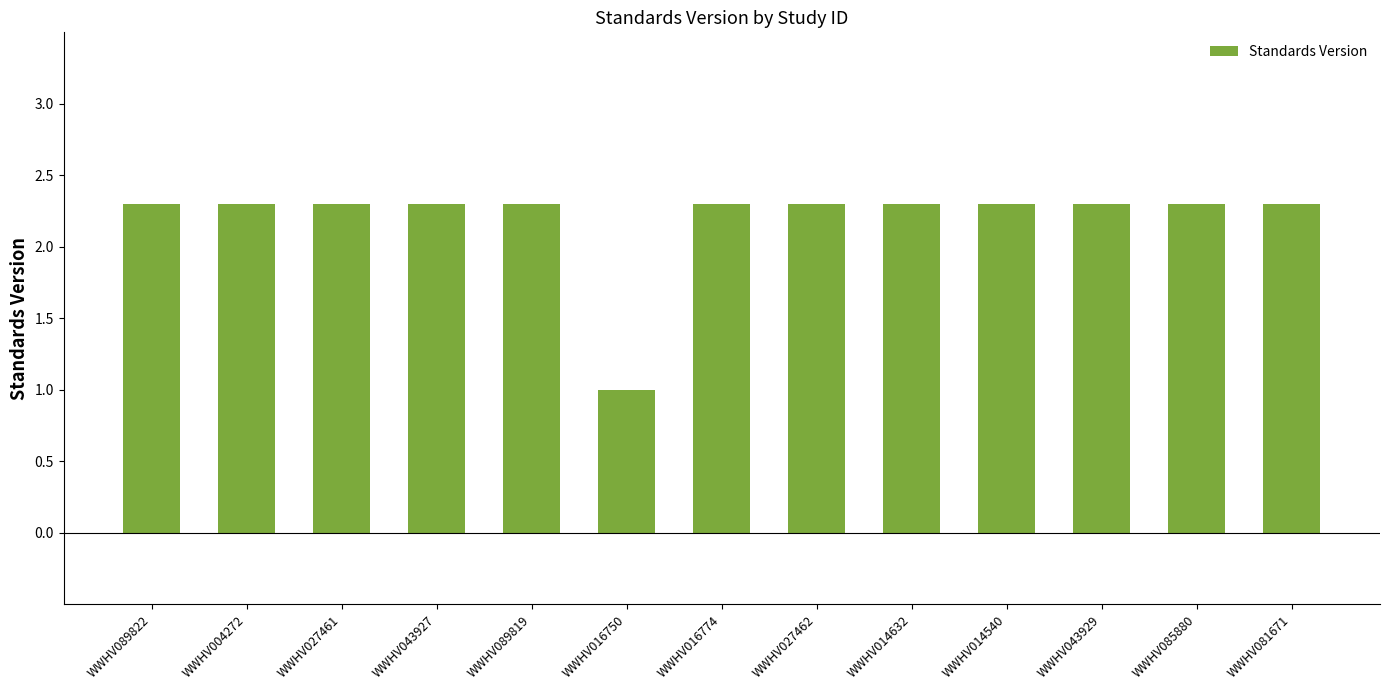

Approximately how many times larger is the value at WWHV014632 compared to WWHV004272?

1.0